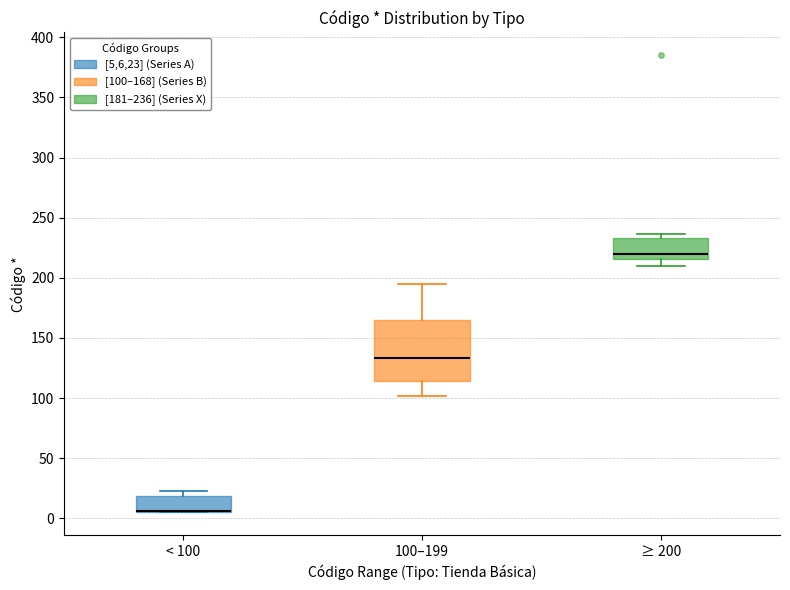

Which box is the tallest, from its lower edge to its upper edge?

100–199